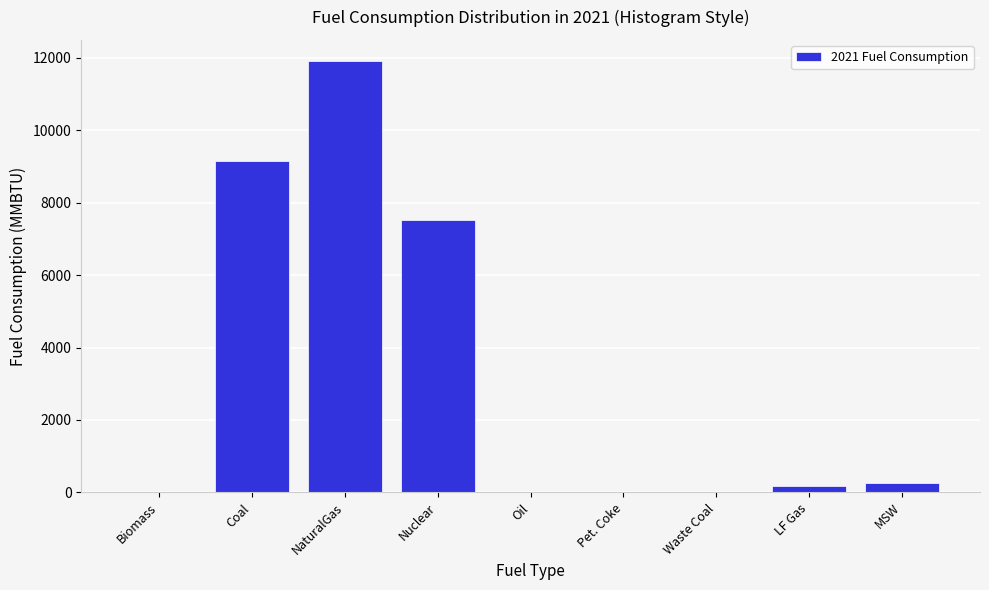

What is the change in value from Nuclear to MSW?

-7267.7